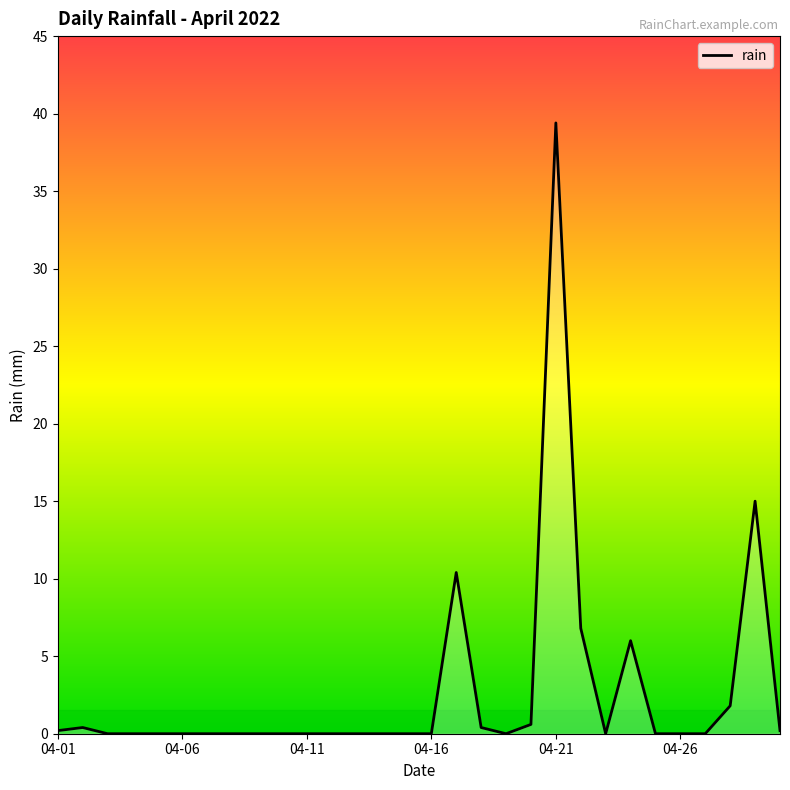

What is the difference between the maximum and minimum values?

39.4